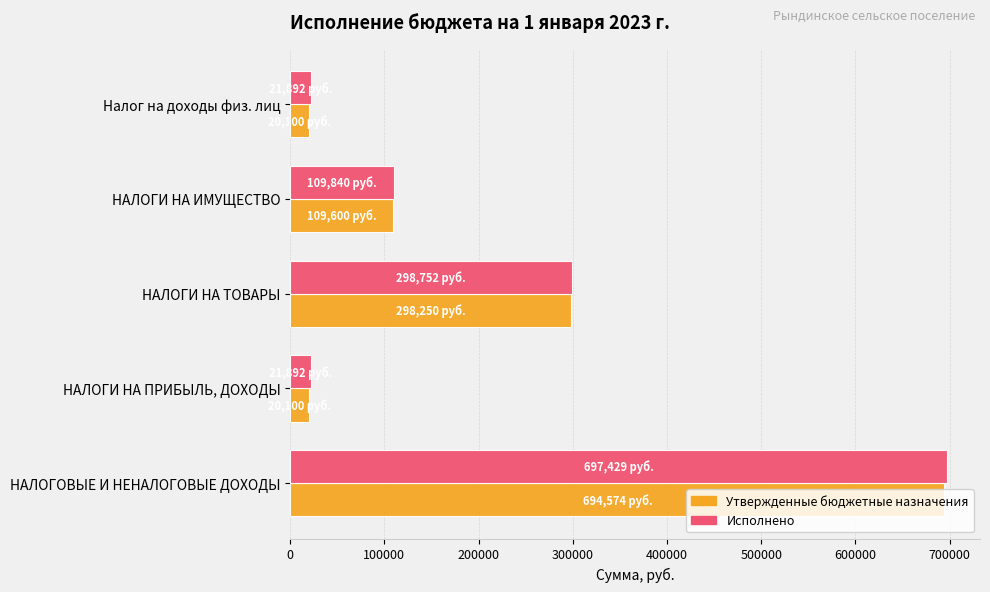

What is the greatest value displayed?

697428.8